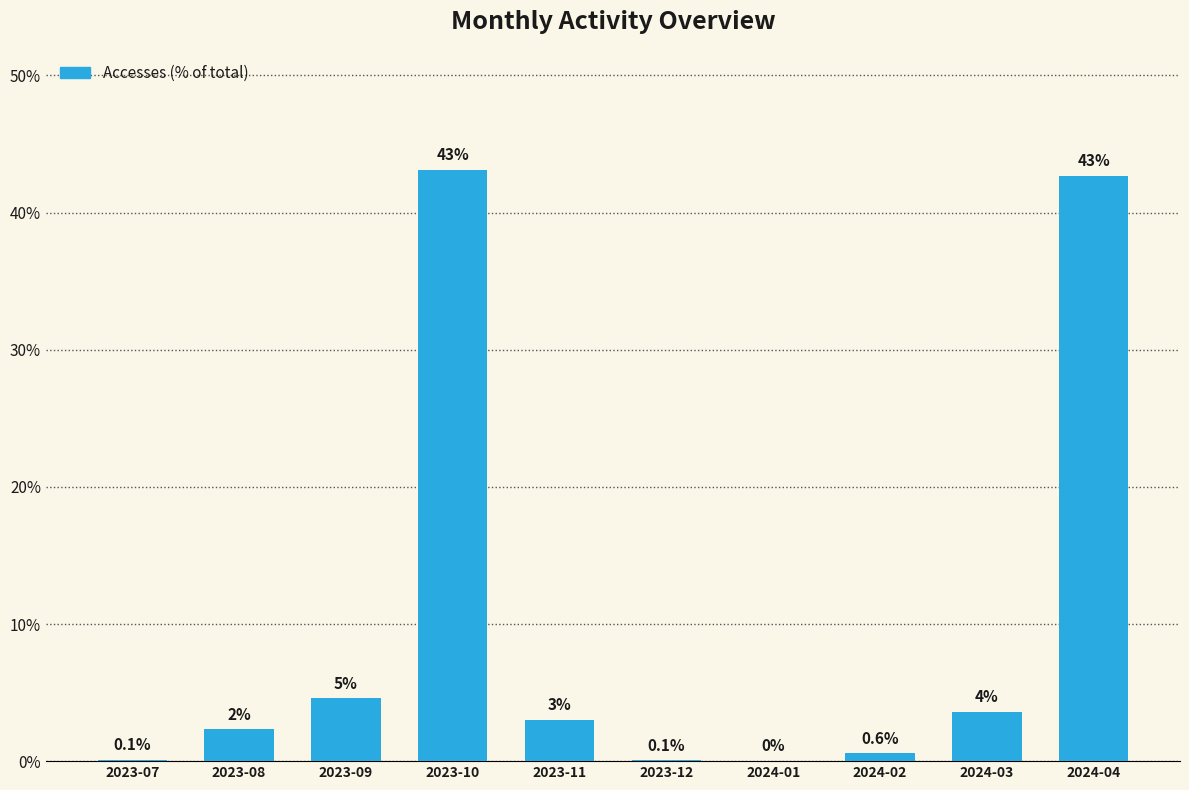

What is the approximate value at 2023-11?

3.0